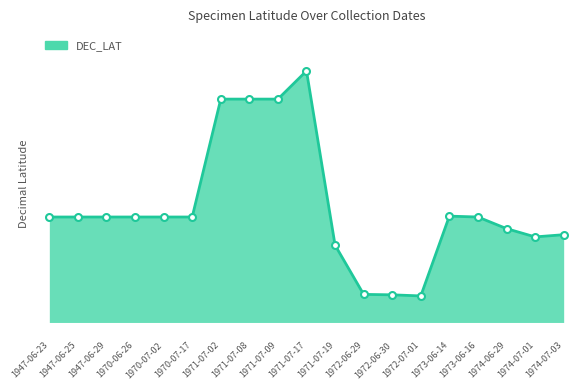

Rank the categories by value from lowest to highest.

1972-07-01, 1972-06-30, 1972-06-29, 1971-07-19, 1974-07-01, 1974-07-03, 1974-06-29, 1947-06-23, 1947-06-25, 1947-06-29, 1970-06-26, 1970-07-02, 1970-07-17, 1973-06-16, 1973-06-14, 1971-07-02, 1971-07-08, 1971-07-09, 1971-07-17